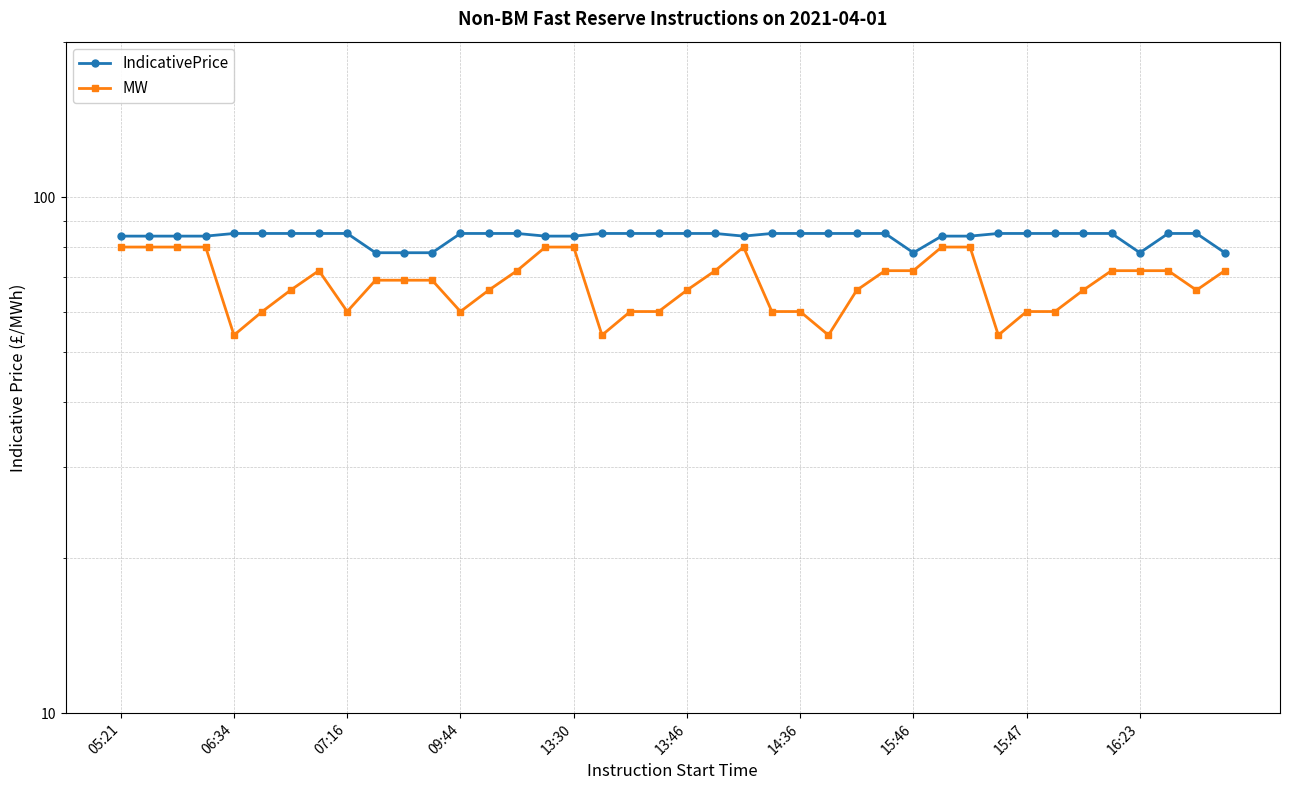

What is the maximum value for IndicativePrice?

85